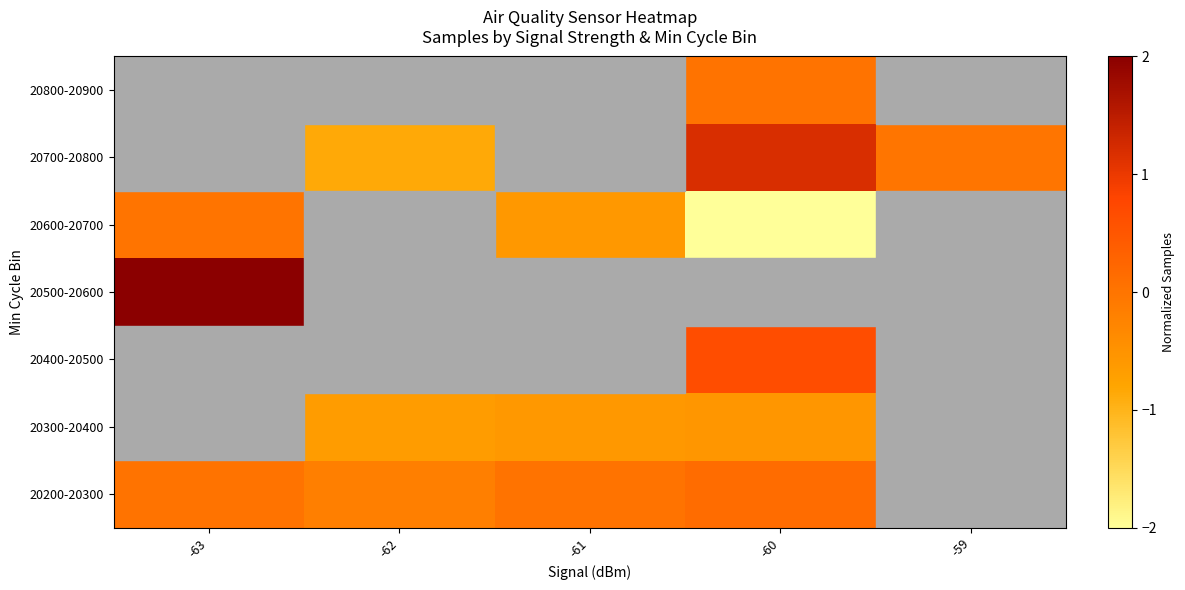

The value of 20600-20700 at -60 is -0.5. True or false?

False